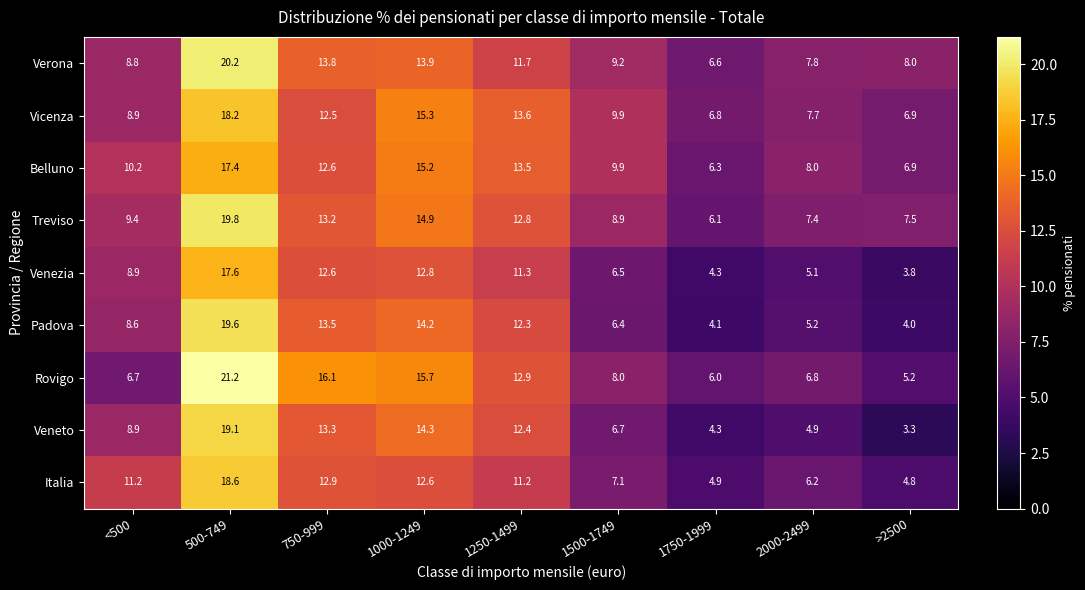

What is the spread (max minus min) of values at 1000-1249?

3.1